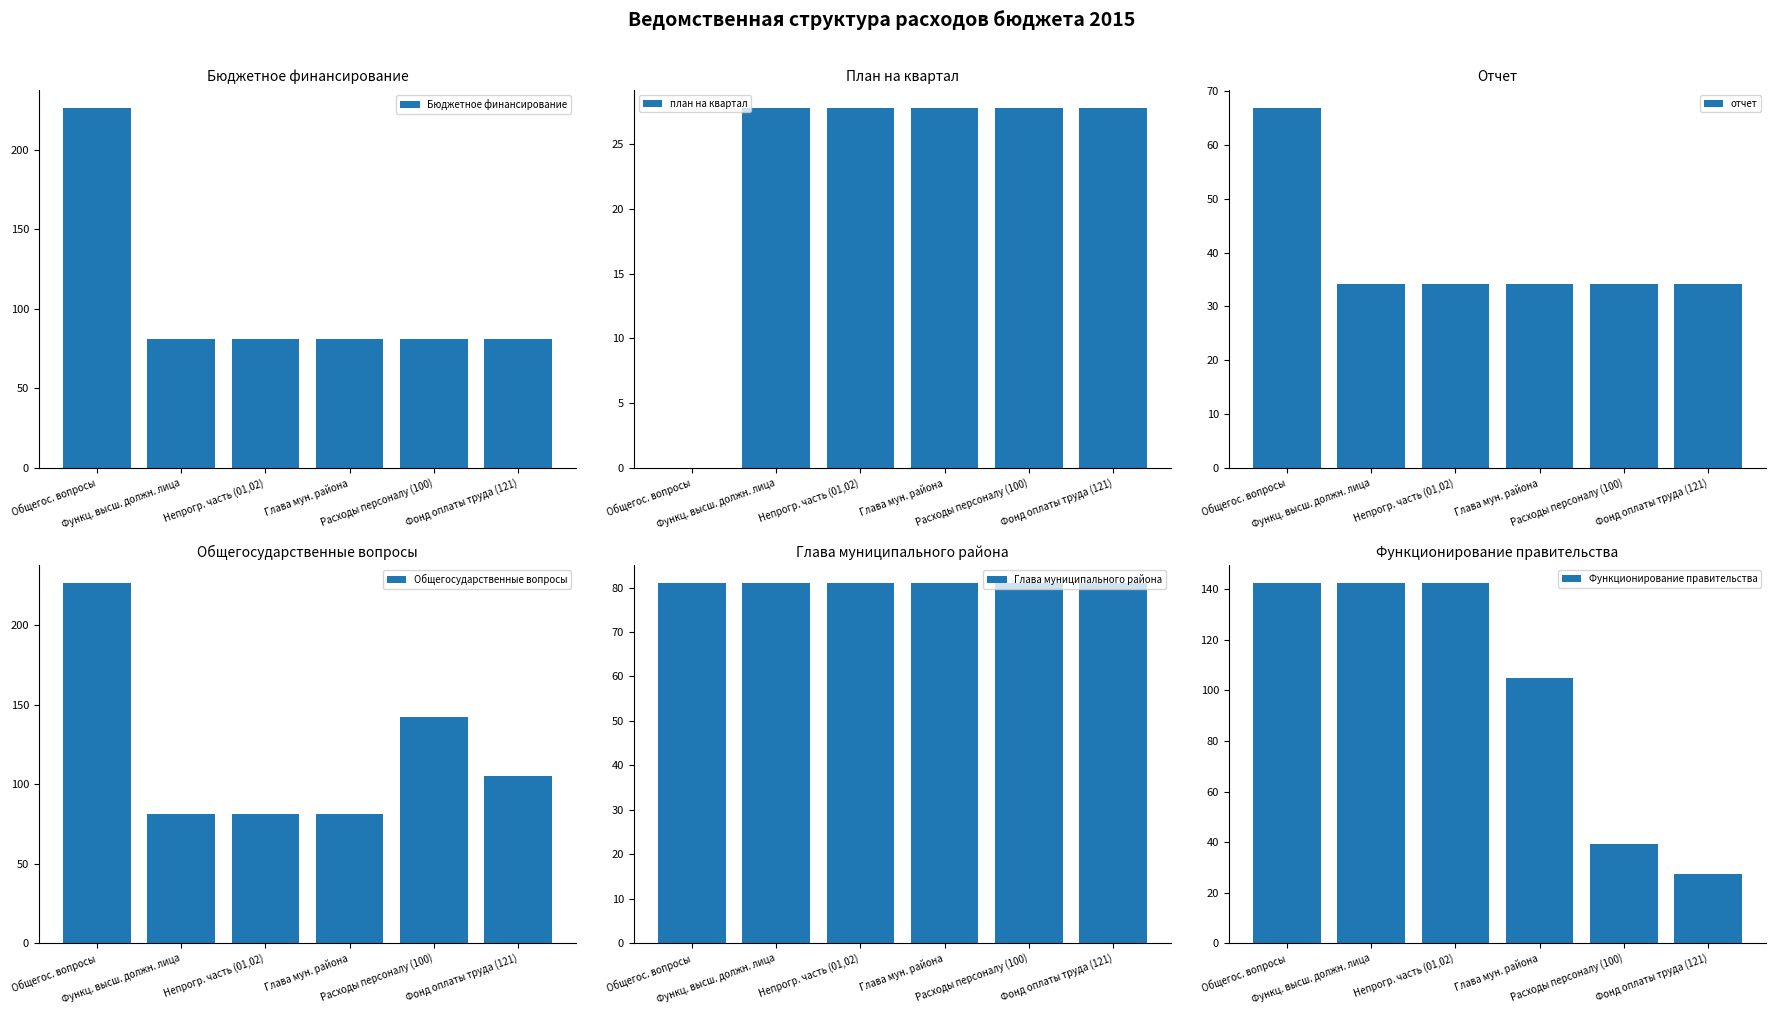

Are the bars horizontal?

No